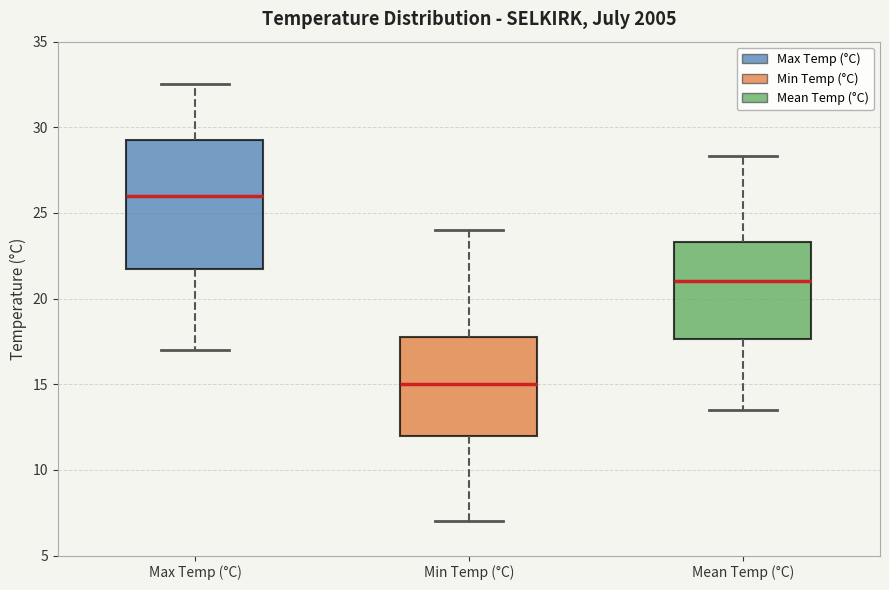

Which box is the tallest, from its lower edge to its upper edge?

Max Temp (°C)